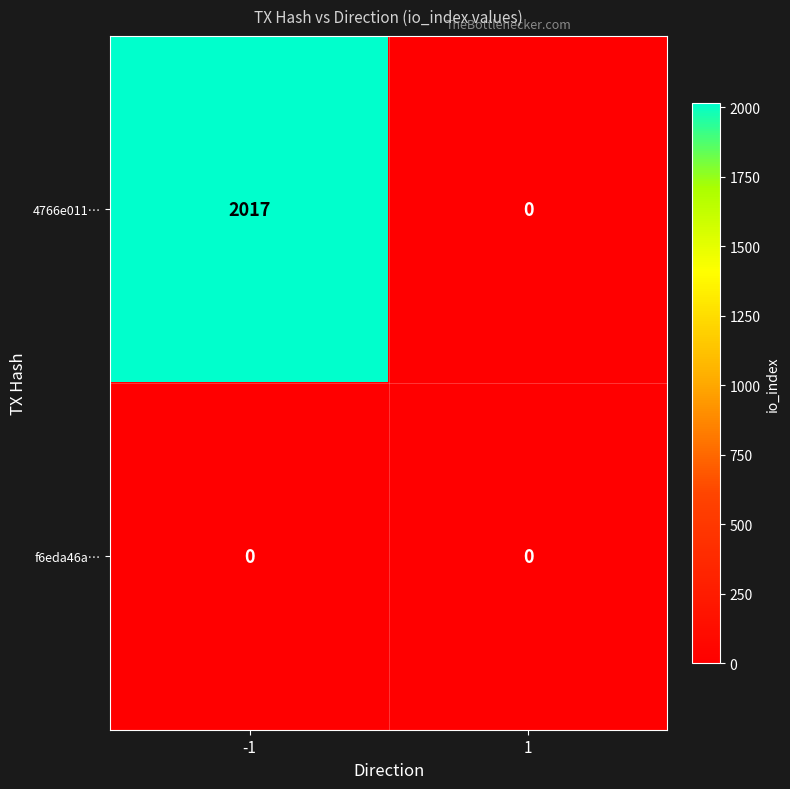

Which series changed the most between -1 and 1?

4766e011…